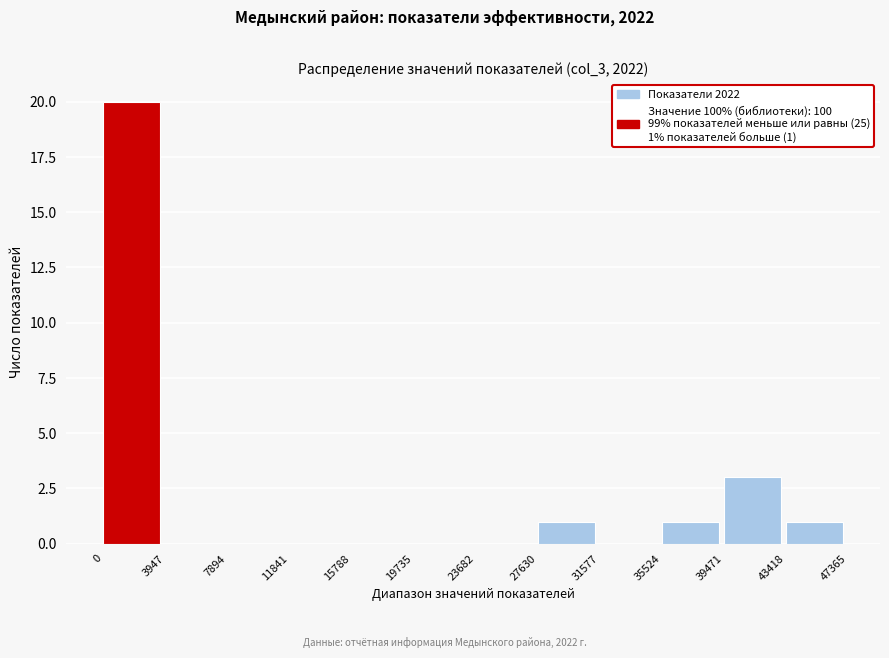

Which range on the x-axis has the tallest bar?

0 to 3947